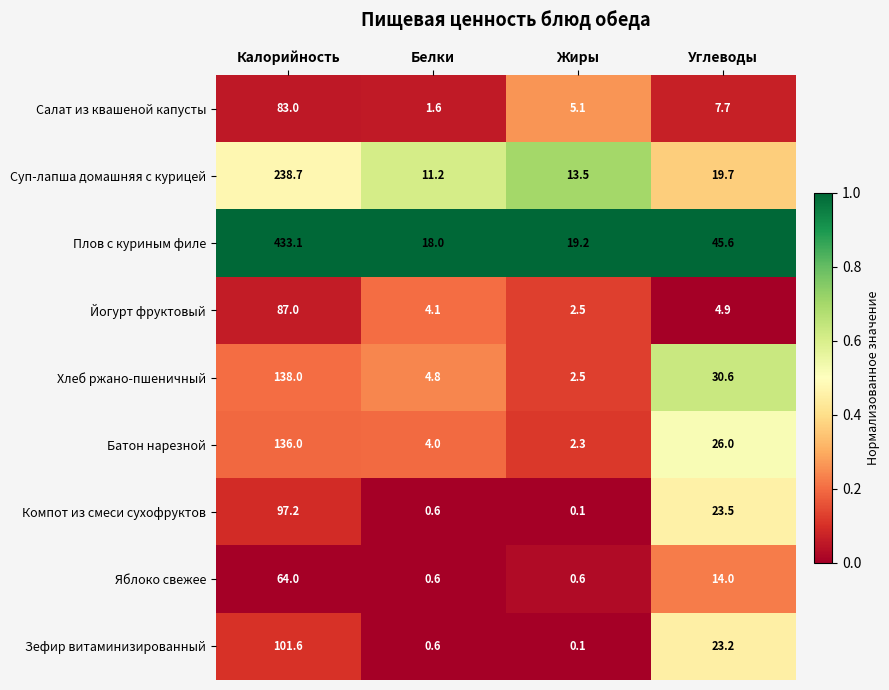

Which label corresponds to the largest value in the chart?

Калорийность